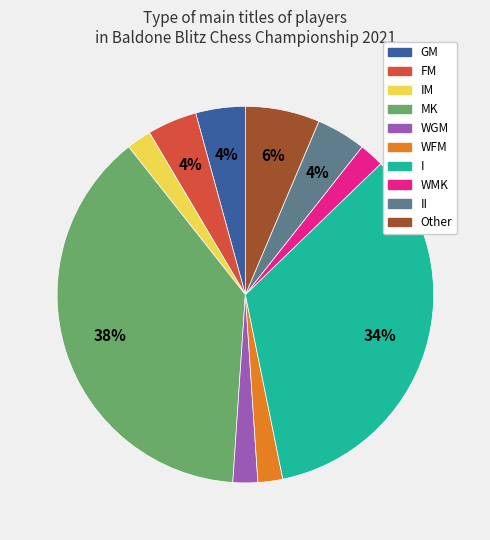

What percentage is the WMK slice, to the nearest percent?

2%